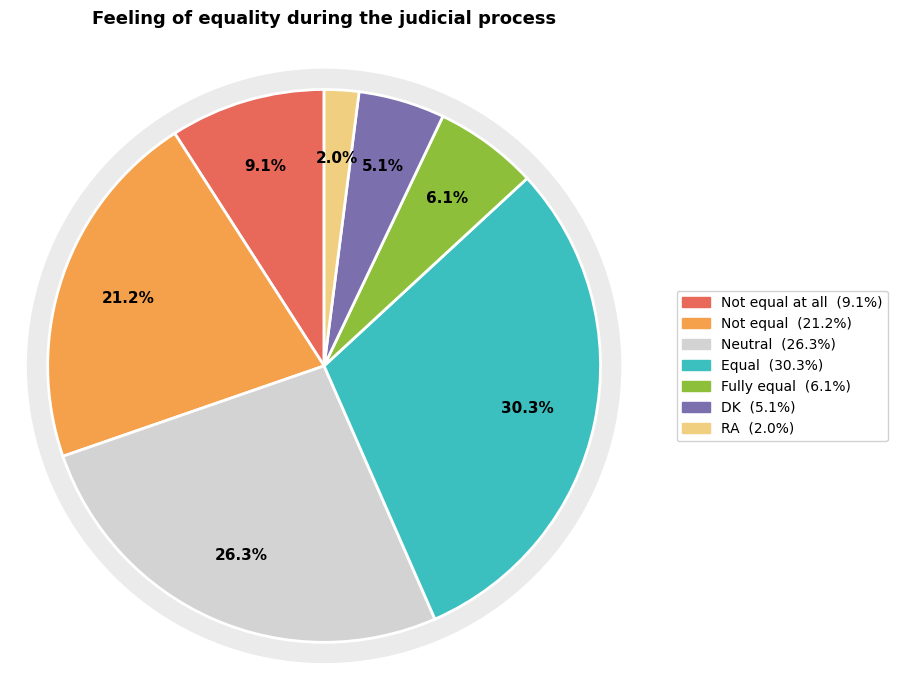

What is the change in value from Not equal at all to RA?

-7